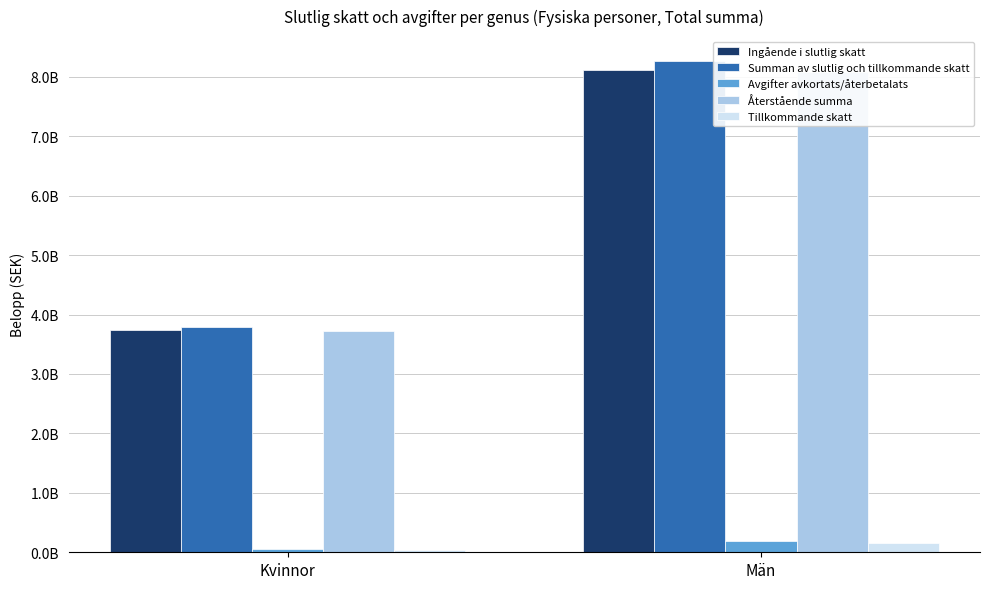

What are all the series names shown in the legend?

Ingående i slutlig skatt, Summan av slutlig och tillkommande skatt, Avgifter avkortats/återbetalats, Återstående summa, Tillkommande skatt